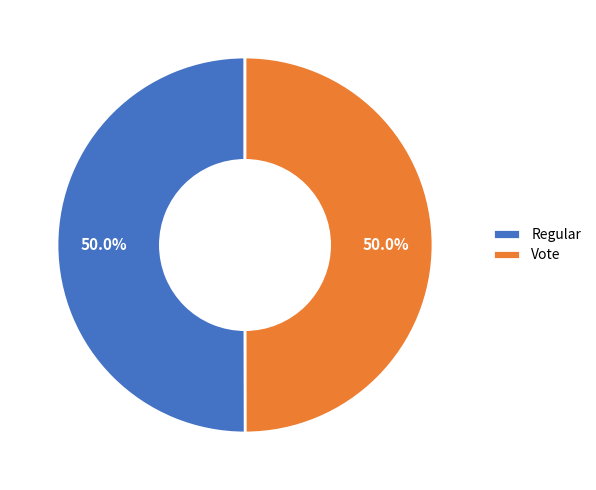

What percentage is NOT represented by Regular?

50.0%